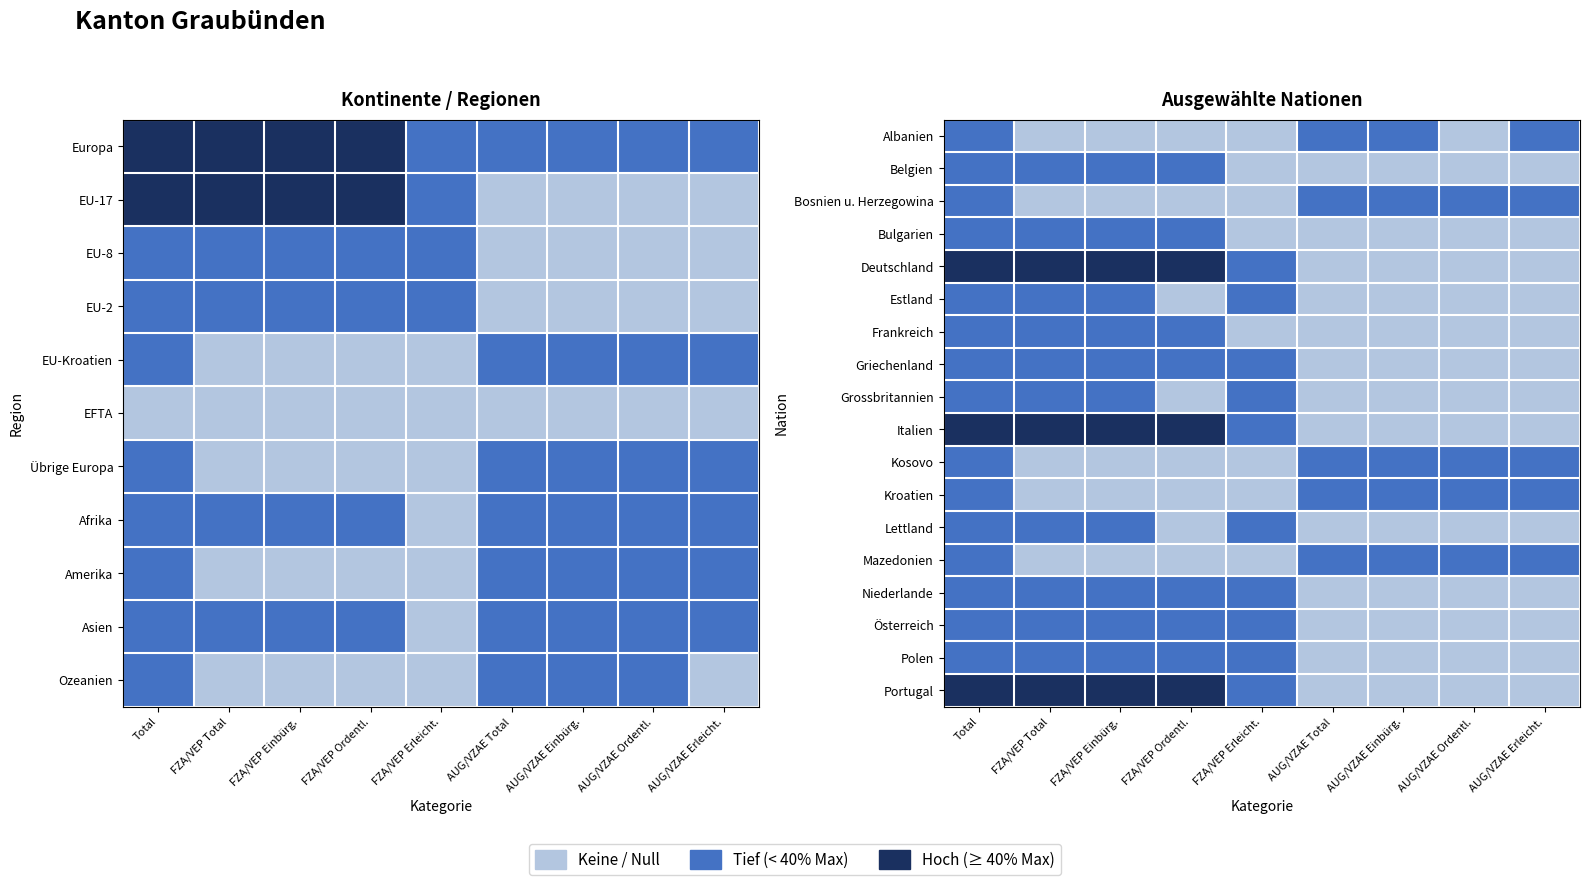

Count the number of categories in the chart.

9